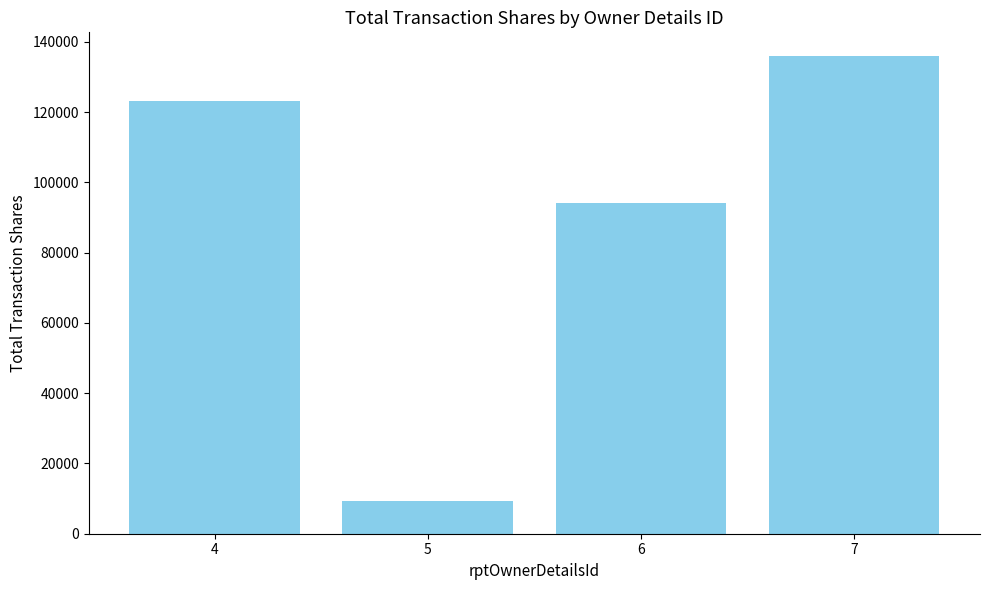

What is the sum of the values at 4 and 5?

132649